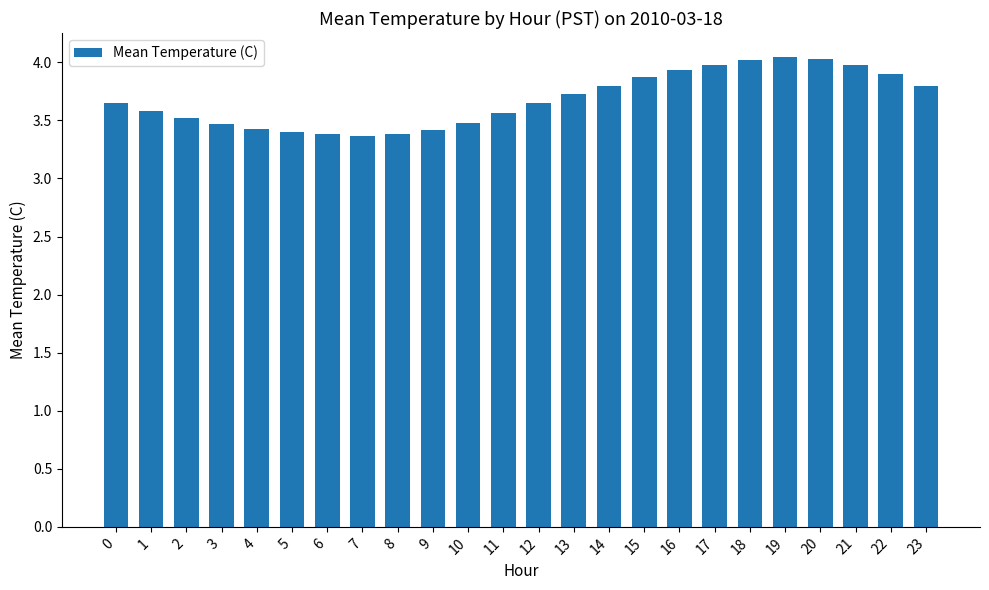

What is the ratio of the value at 2 to the value at 4?

1.0